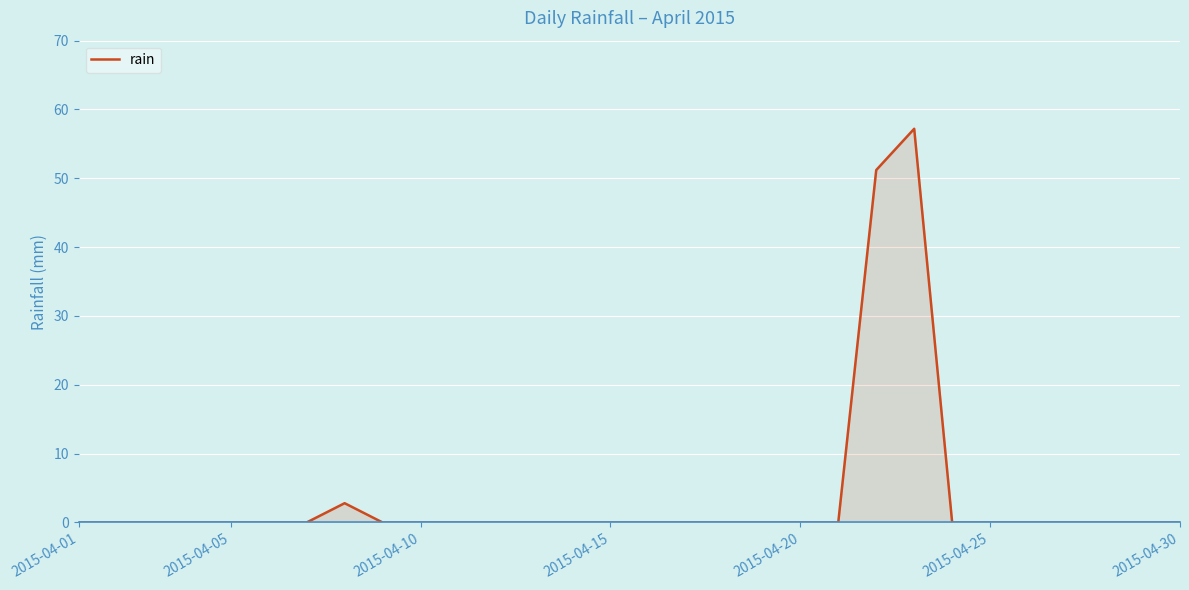

Reading left to right, transcribe all the data shown in this chart.

0.0	0.0	0.0	0.0	0.0	0.0	0.0	2.8	0.0	0.0	0.0	0.0	0.0	0.0	0.0	0.0	0.0	0.0	0.0	0.0	0.0	51.2	57.2	0.0	0.0	0.0	0.0	0.0	0.0	0.0